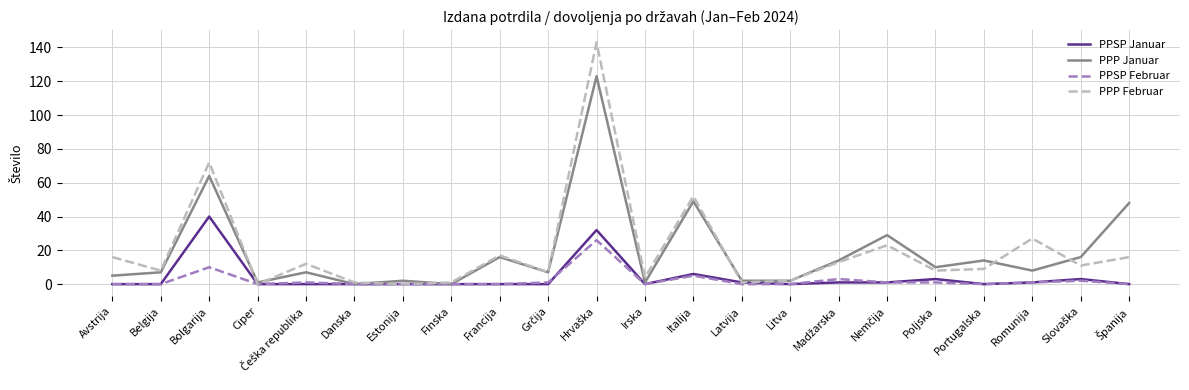

The value of PPSP Januar at Avstrija is 18. True or false?

False